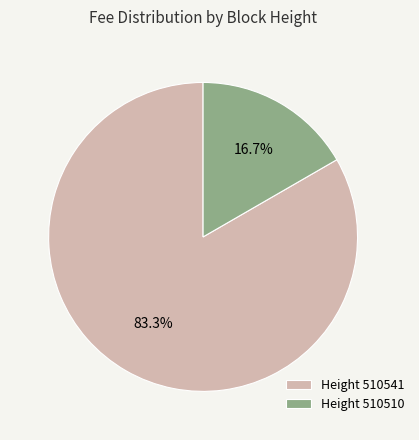

Rank the categories by value from lowest to highest.

Height 510510, Height 510541